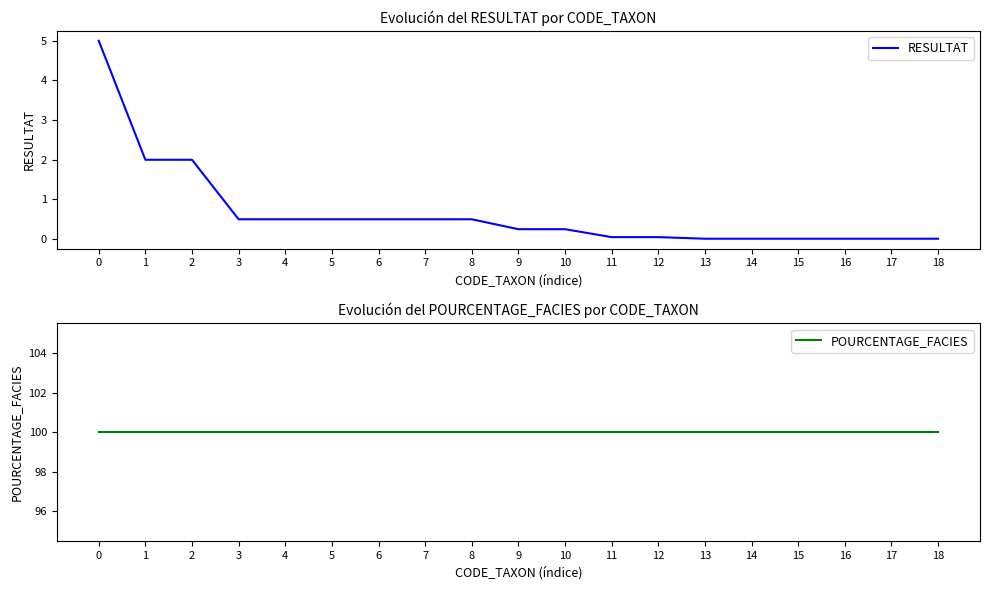

Rank the series by their average value, from lowest to highest.

RESULTAT, POURCENTAGE_FACIES